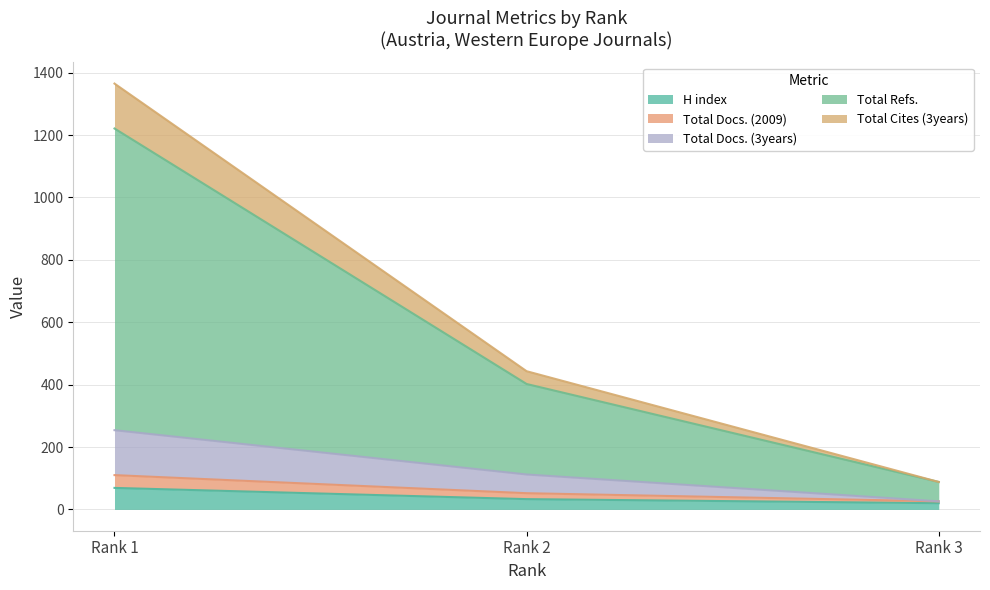

Between Rank 2 and Rank 3, which is larger?

Rank 2